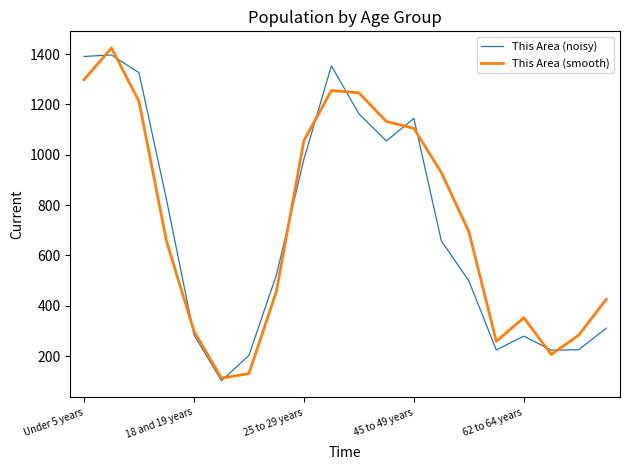

What is the greatest value displayed?

1424.0